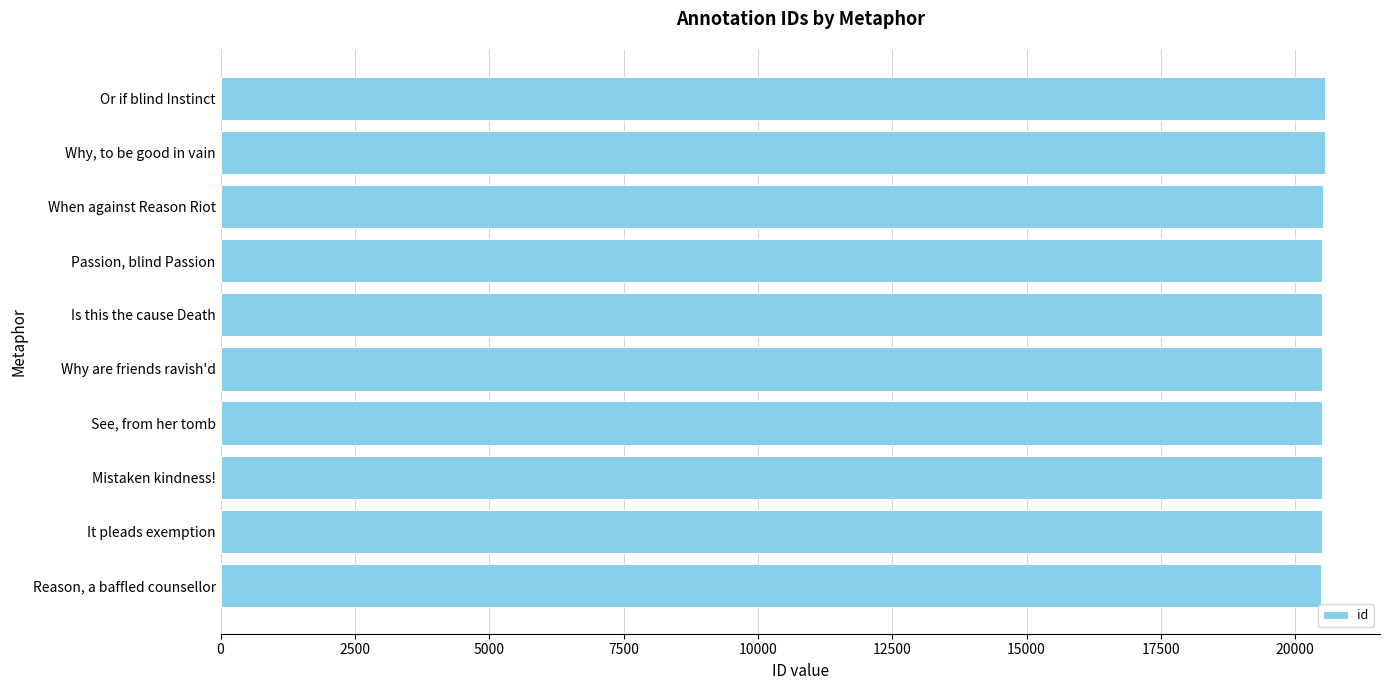

How many bars are there in total?

10